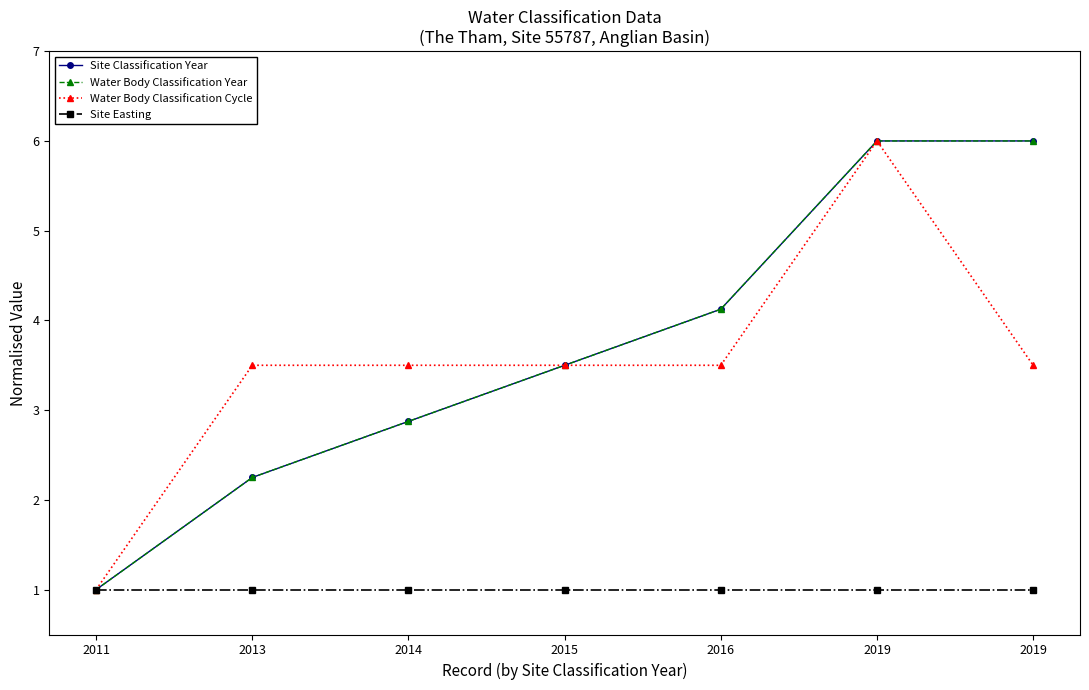

Which series has the widest spread of values?

Site Classification Year